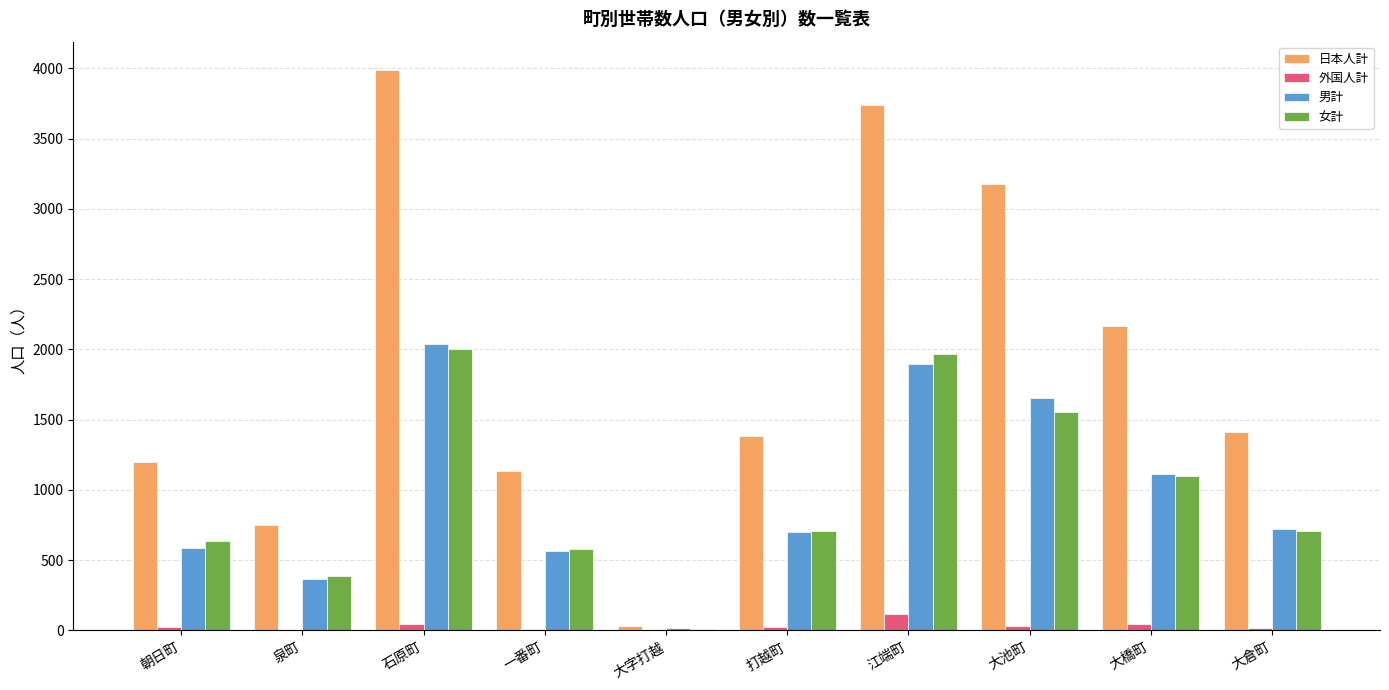

True or false: 外国人計 has a value of 21 at 朝日町.

True